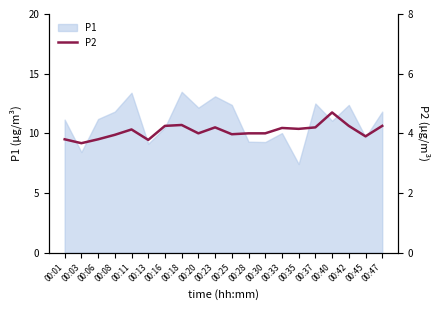

The P1 series shows 2.6 at 00:35. True or false?

False